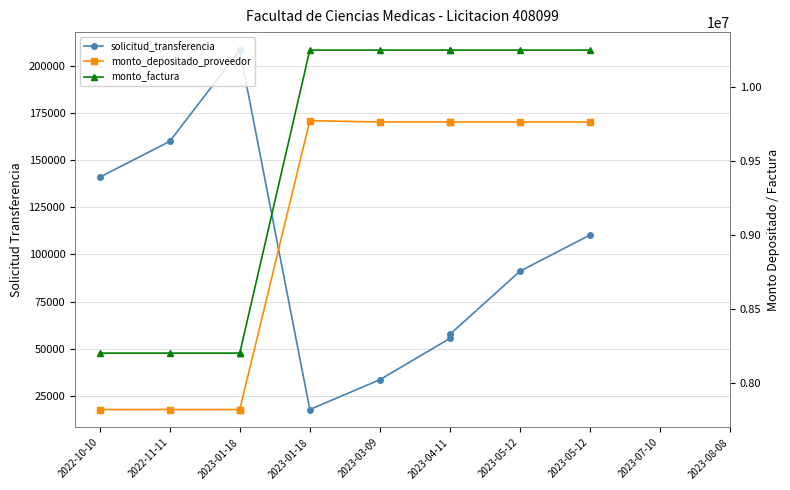

The solicitud_transferencia series shows 208310 at 2023-01-18. True or false?

True